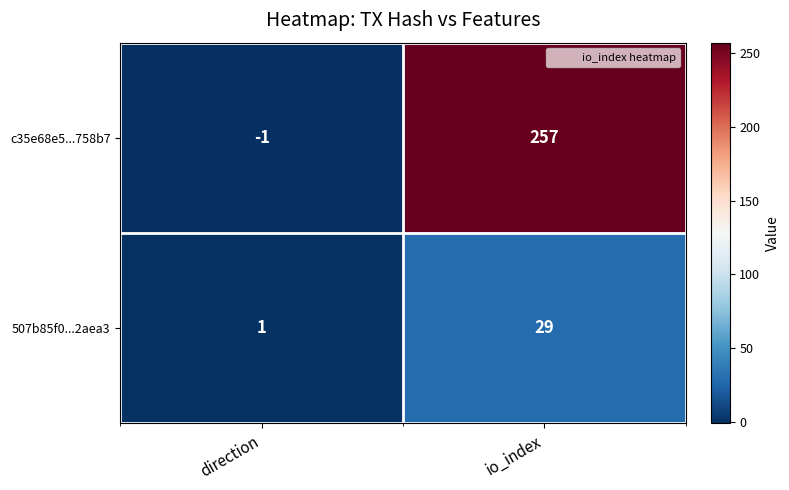

List the series in order of their overall mean, highest first.

c35e68e5...758b7, 507b85f0...2aea3